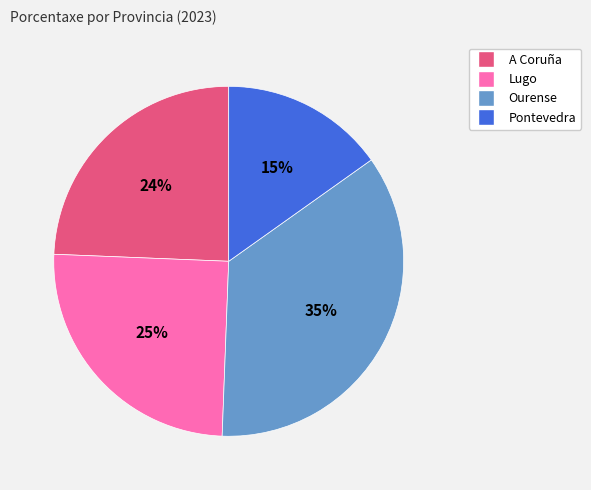

Is there any slice that represents more than half of the pie?

No